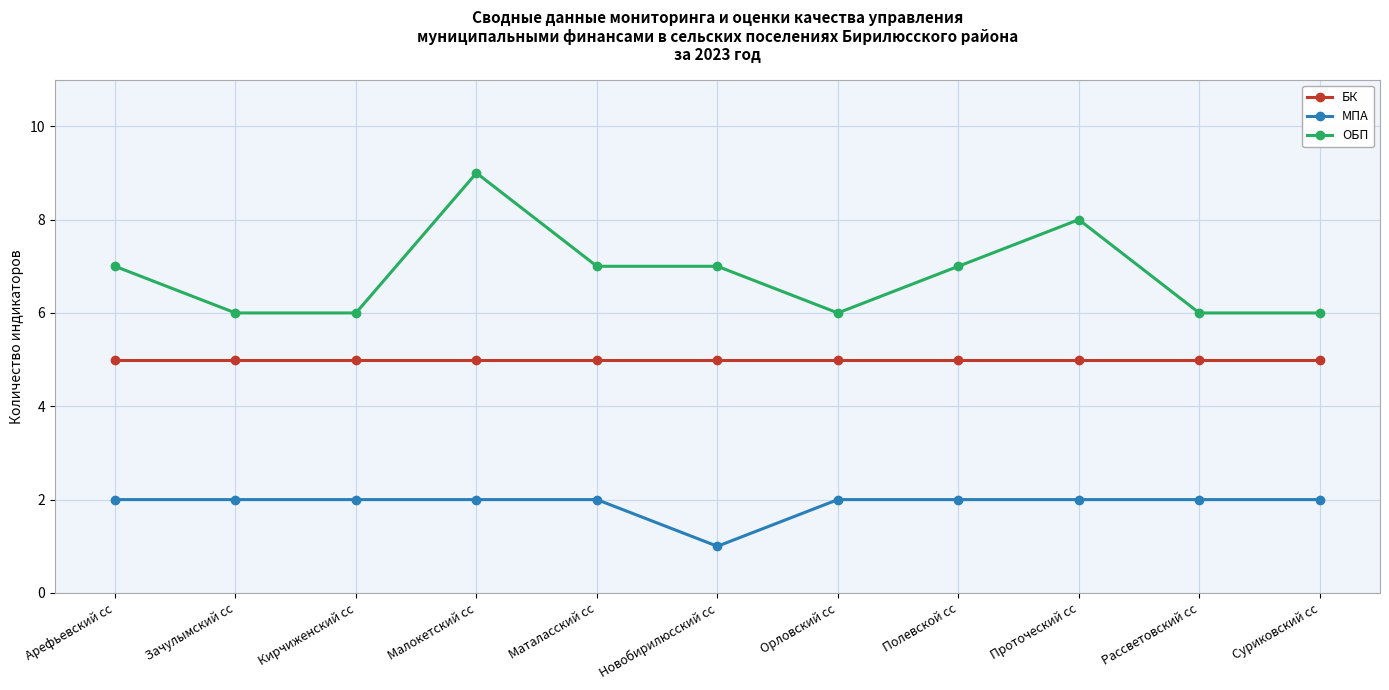

Is this an area chart (filled region under the line)?

No